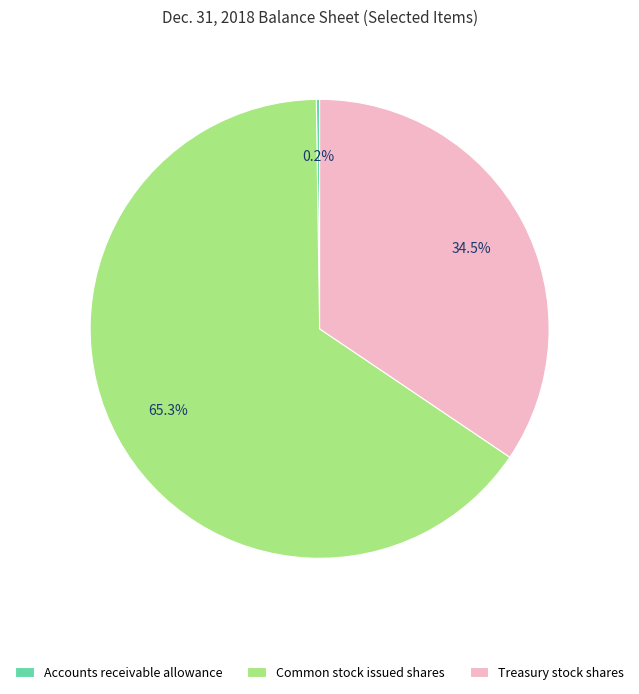

To the nearest percent, what is the difference between the largest and smallest slice percentages?

65%